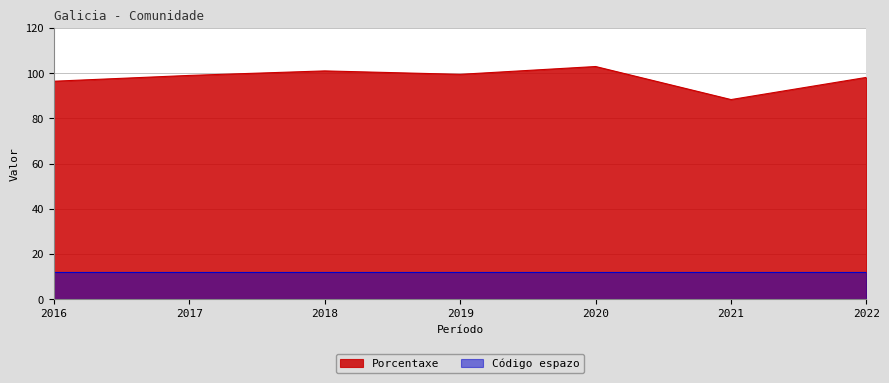

Does the chart have visible grid lines?

Yes